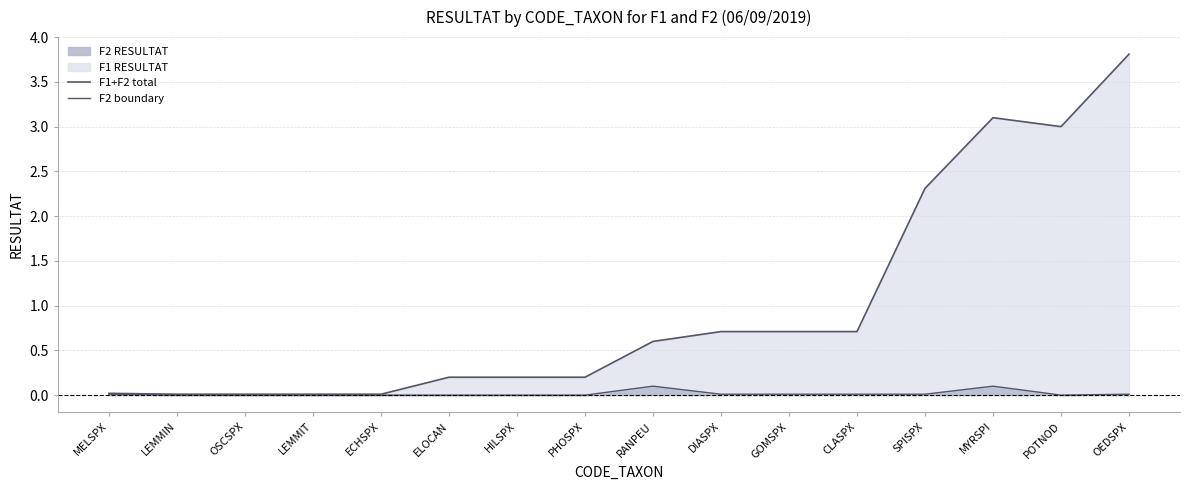

At ELOCAN, list the series in order from smallest to largest.

F2 boundary, F1+F2 total